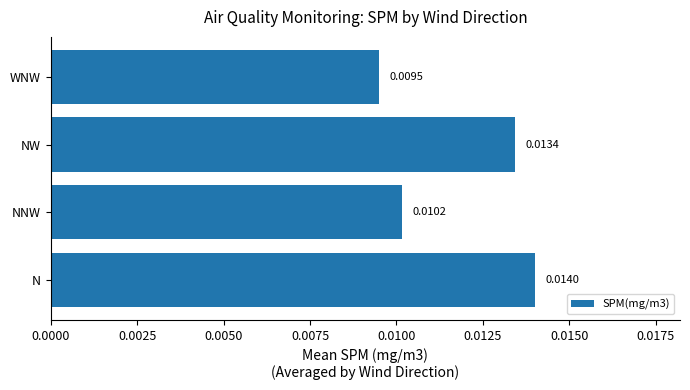

Where is the data nearest to the value 0?

WNW